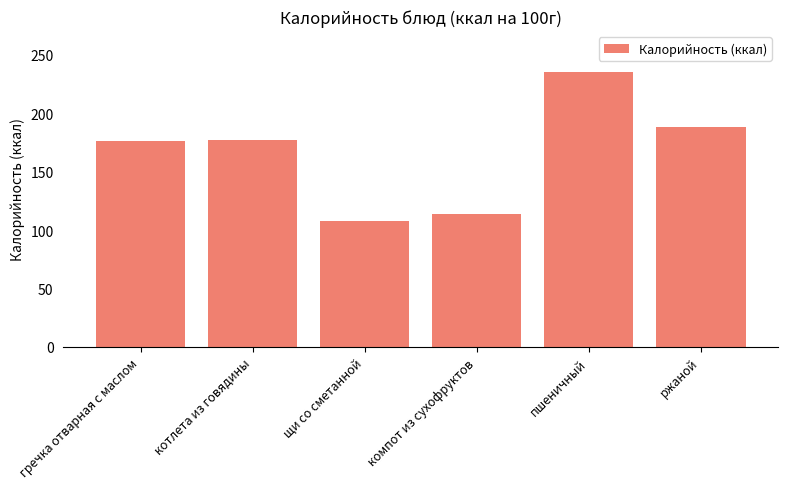

What is the change in value from гречка отварная с маслом to пшеничный?

+59.1